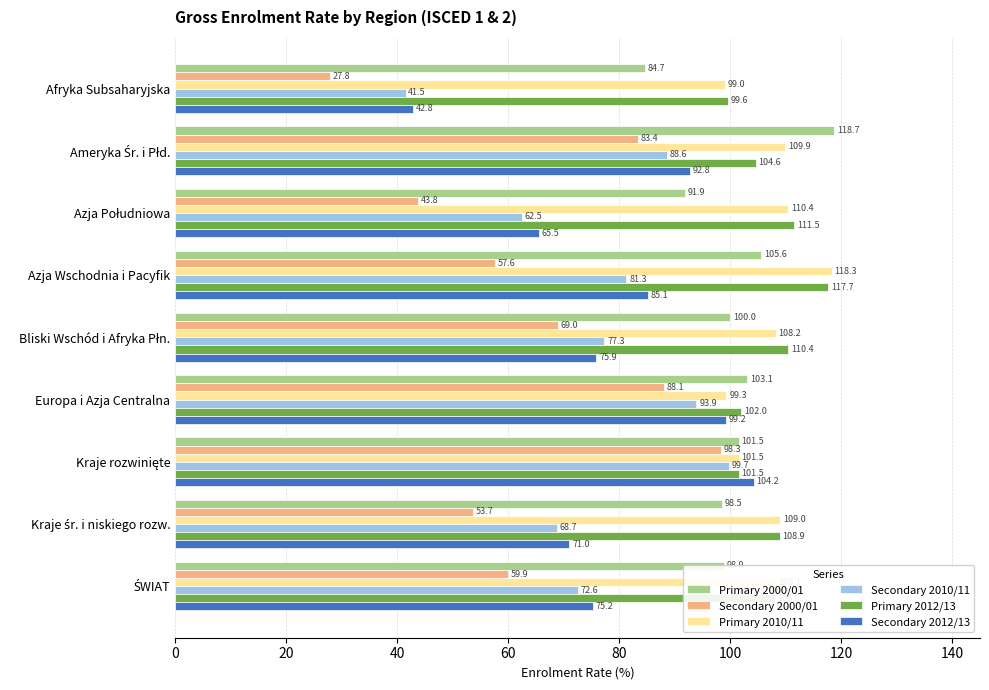

What is the minimum value shown in the chart?

27.8